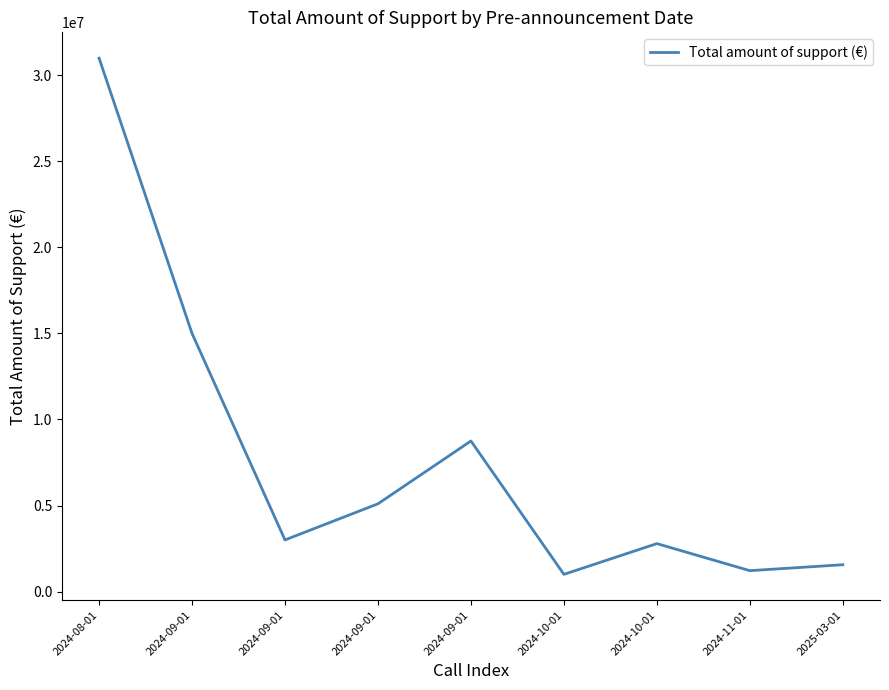

Reading left to right, what are all the values shown in this chart?

2024-08-01=30996082.0	2024-09-01=15000000.0	2024-09-01=3000000.0	2024-09-01=5100000.0	2024-09-01=8750000.0	2024-10-01=1000000.0	2024-10-01=2786624.2	2024-11-01=1214592.4	2025-03-01=1560000.0